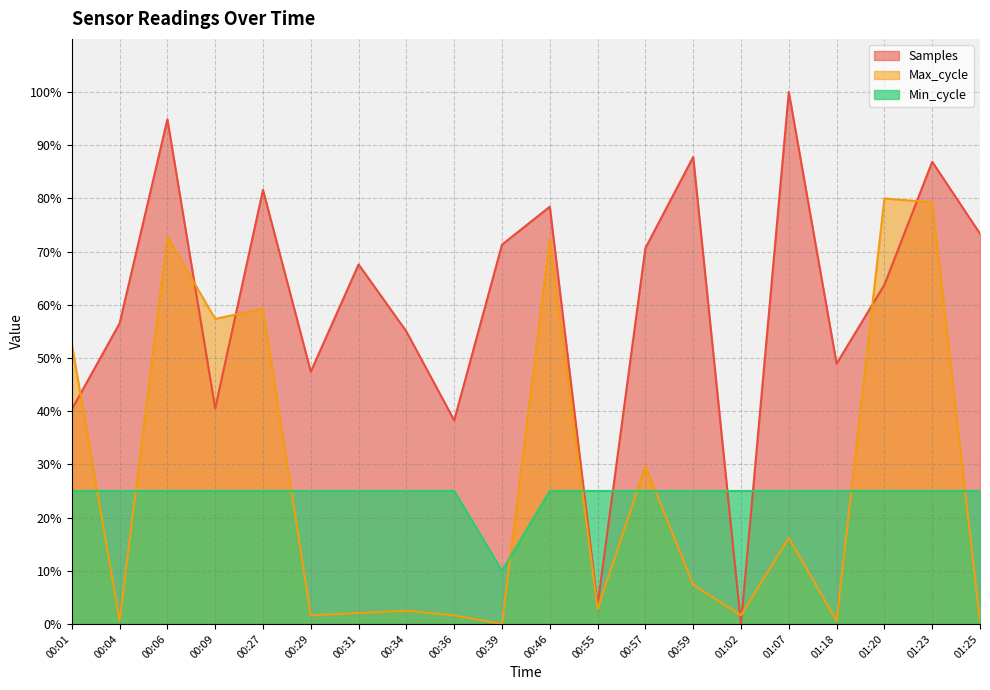

How many intersections are there between Min_cycle and Samples?

4